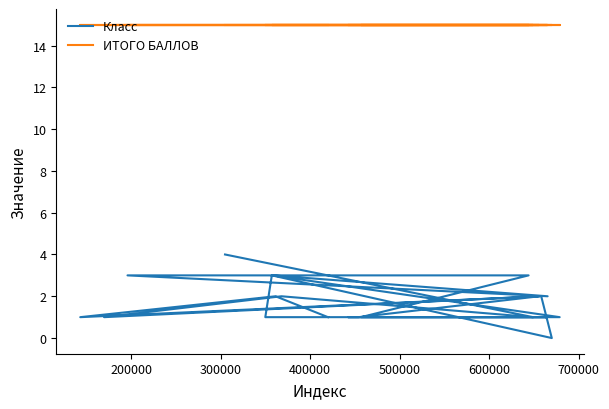

How many lines are shown in the chart?

2